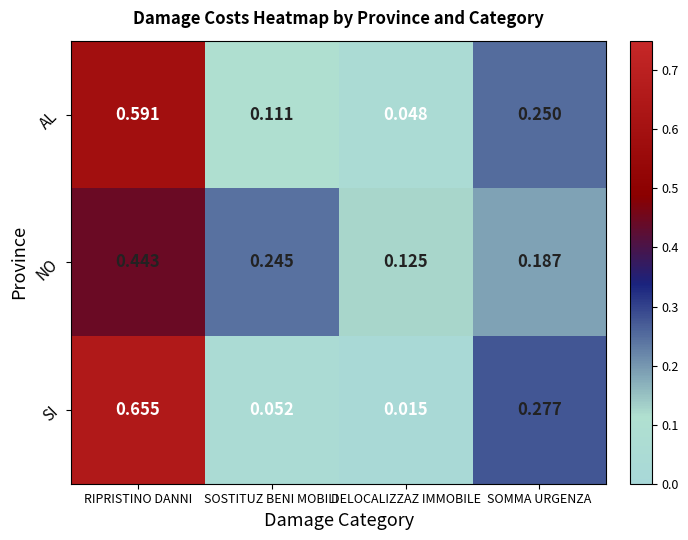

Is the value of SI at DELOCALIZZAZ IMMOBILE greater than the value of NO at SOMMA URGENZA?

No